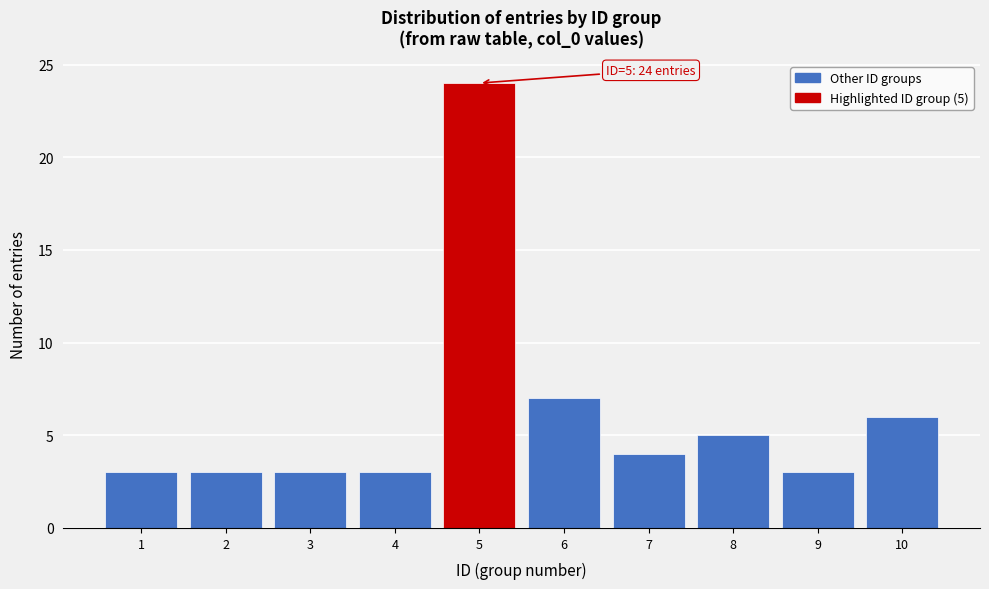

Reading left to right, transcribe all the data shown in this chart.

3	3	3	3	24	7	4	5	3	6